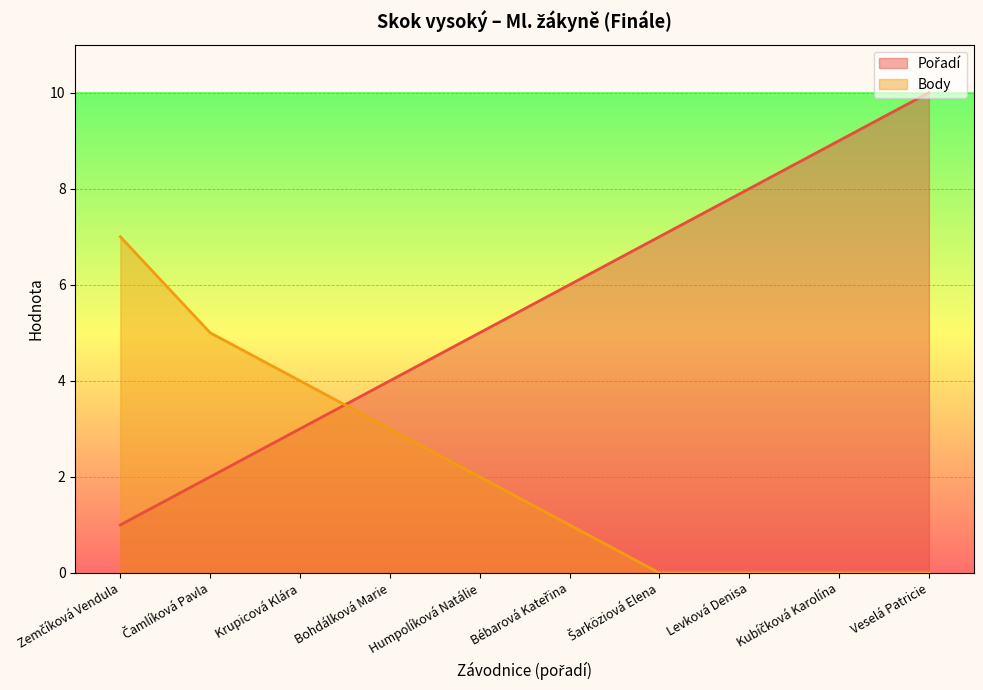

List the series in order of their overall mean, lowest first.

Body, Pořadí